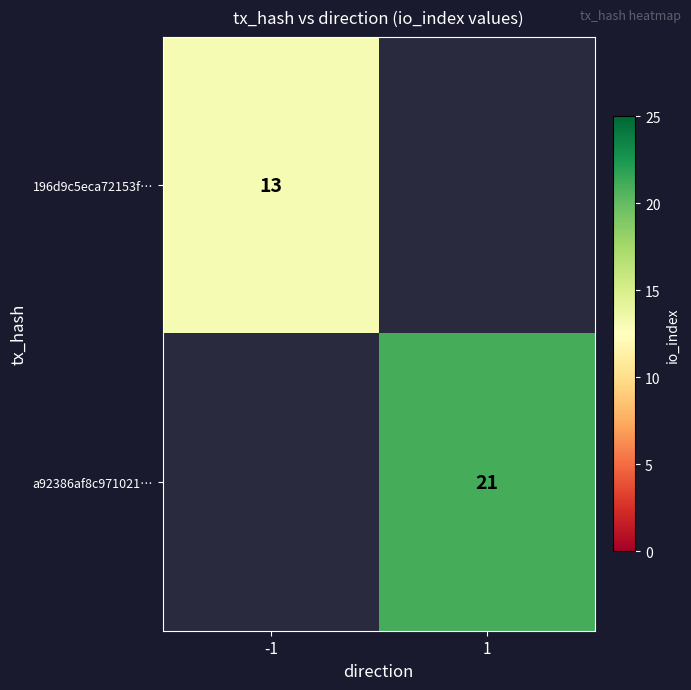

Is it true that 196d9c5eca72153f… equals 3 at -1?

False